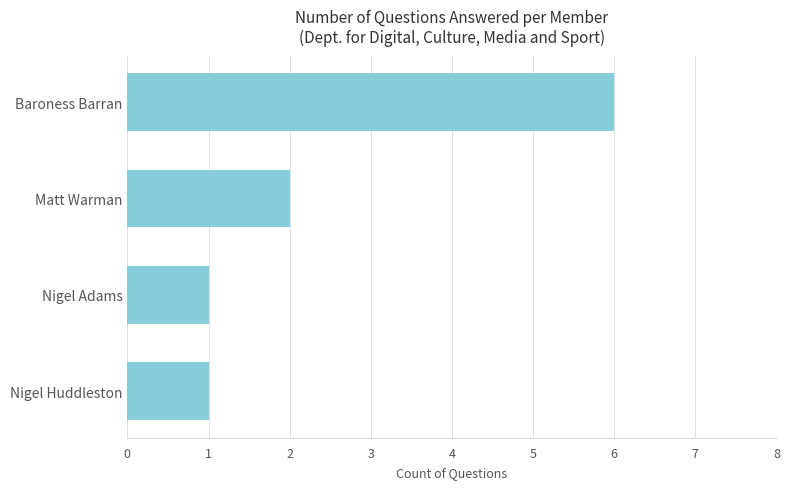

Where is the data nearest to the value 3?

Matt Warman